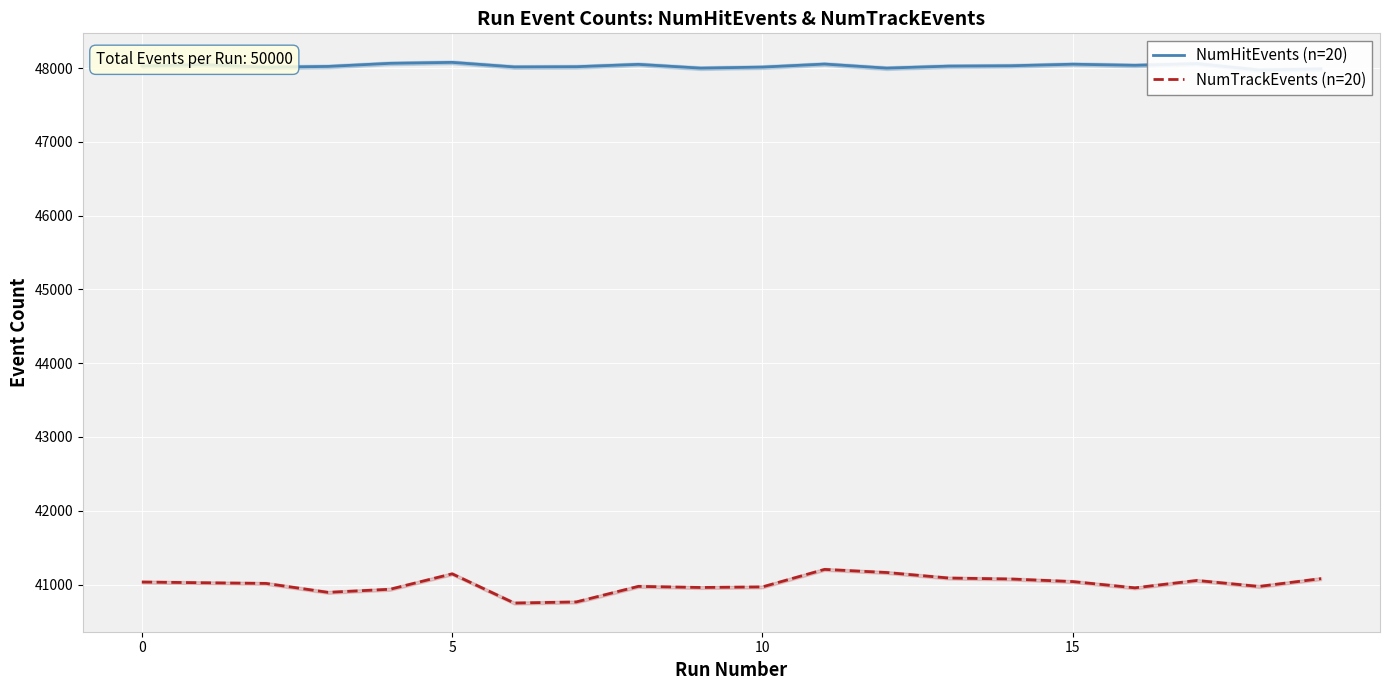

Between 5 and 14, which series saw the biggest shift?

NumTrackEvents (n=20)